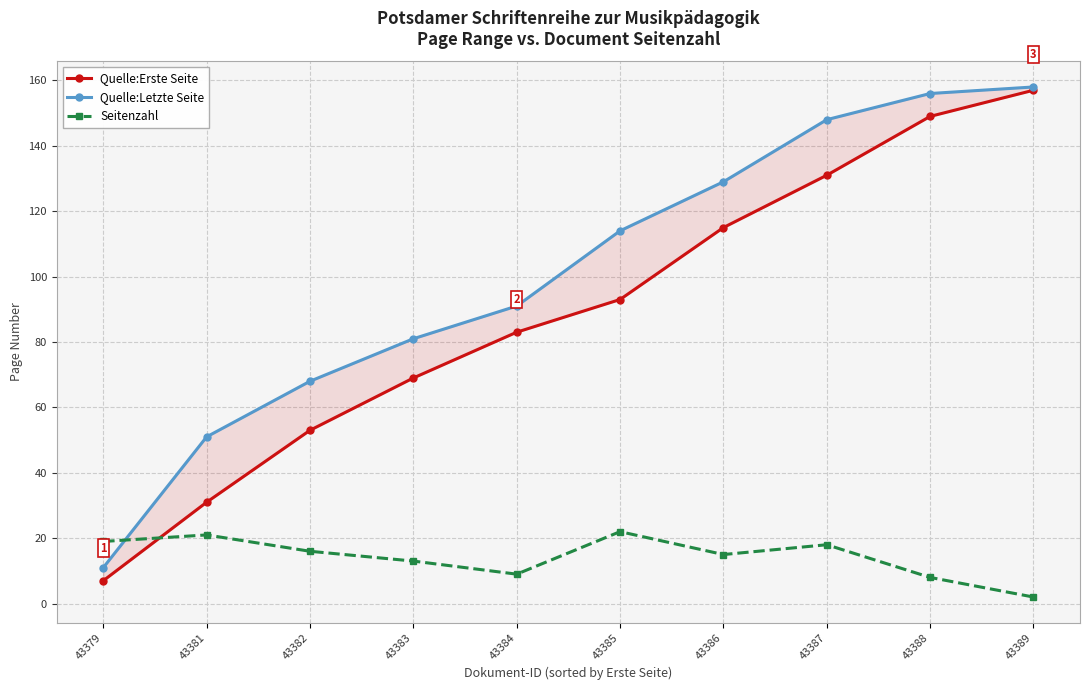

What is the value of the Seitenzahl point at the 6th from the left?

22